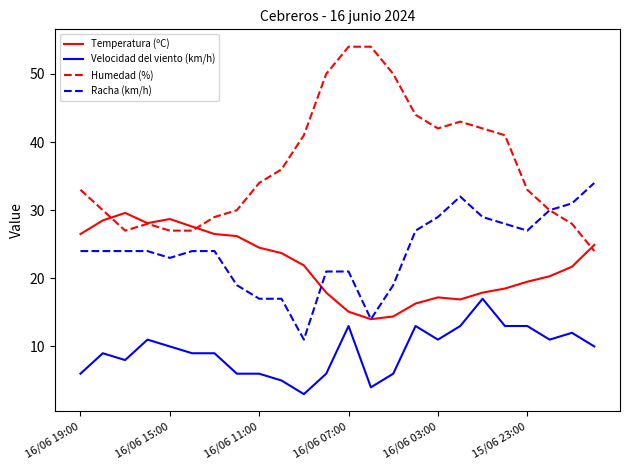

Rank the series by their maximum value, from highest to lowest.

Humedad (%), Racha (km/h), Temperatura (ºC), Velocidad del viento (km/h)